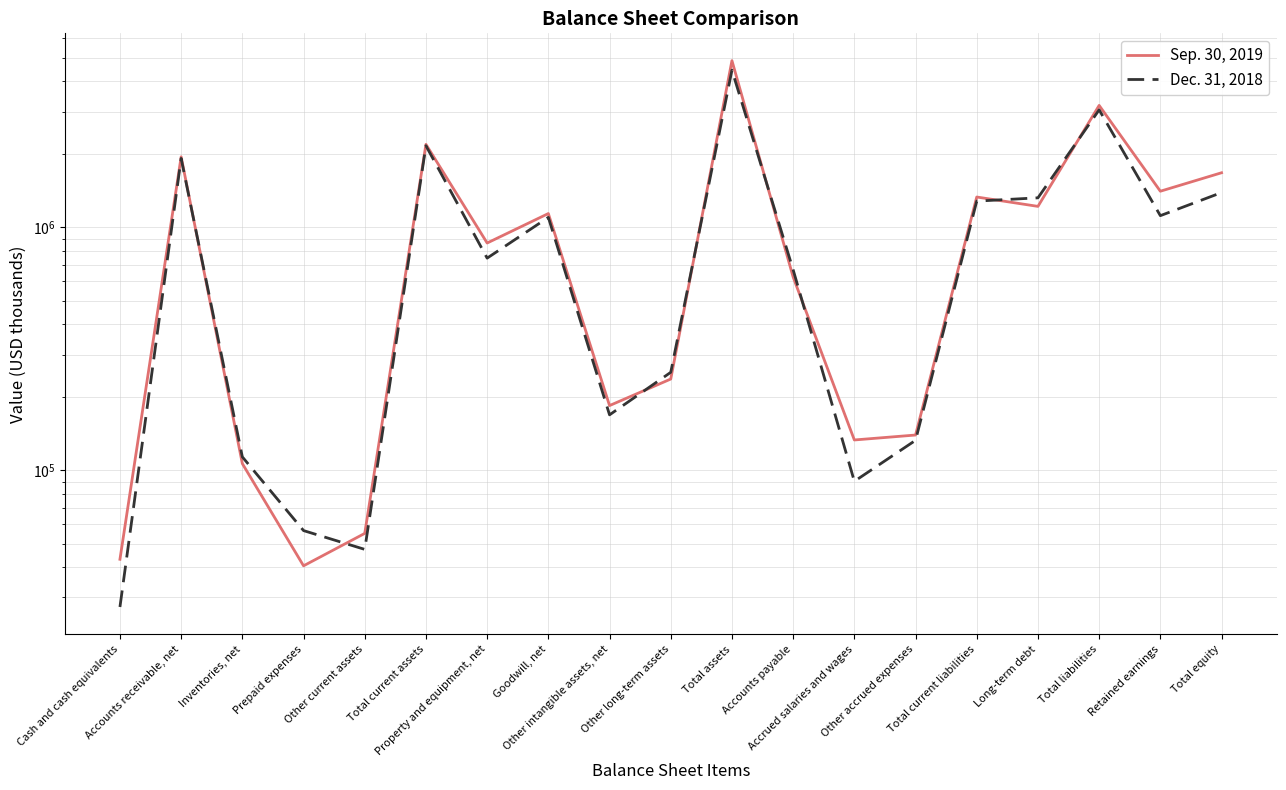

At which category does Sep. 30, 2019 reach its first local peak?

Accounts receivable, net